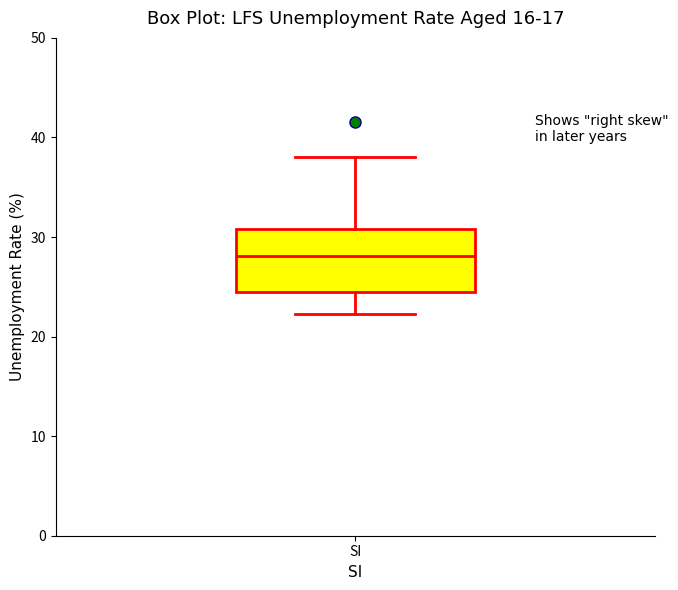

Where does the lower whisker of the box for SI end on the y-axis? The values are not printed on the chart, so give them approximately, as read against the axis.

22